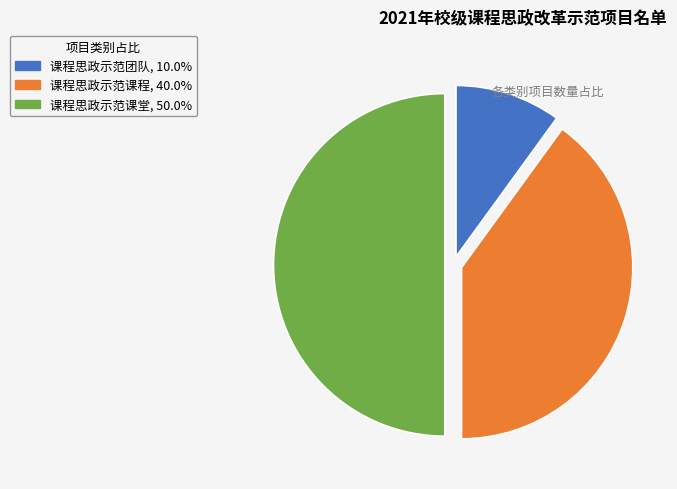

Which has a higher value, 课程思政示范课程 or 课程思政示范团队?

课程思政示范课程